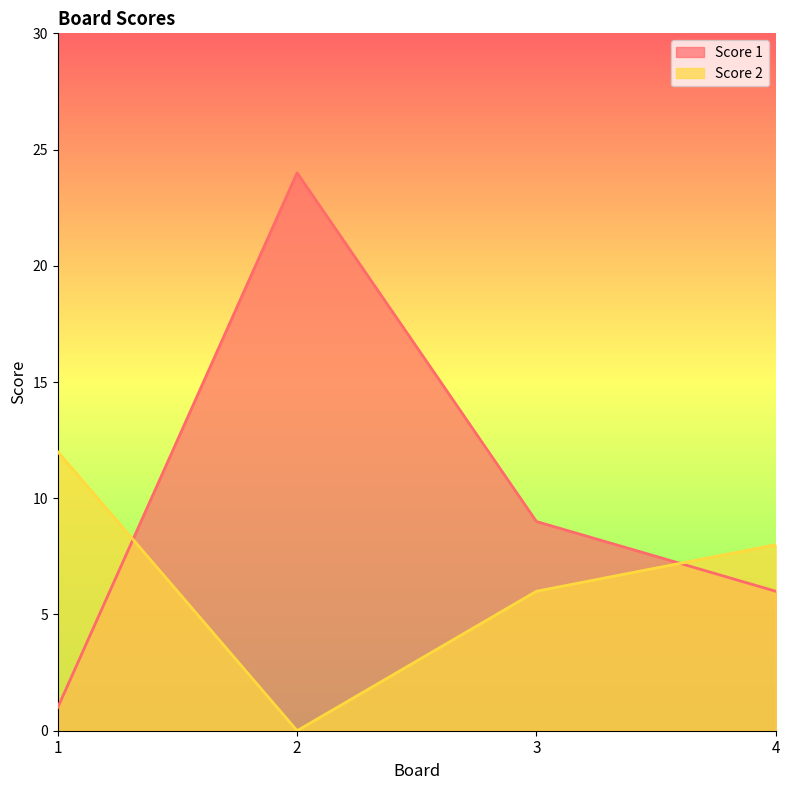

Between 3 and 4, which series saw the biggest shift?

Score 1